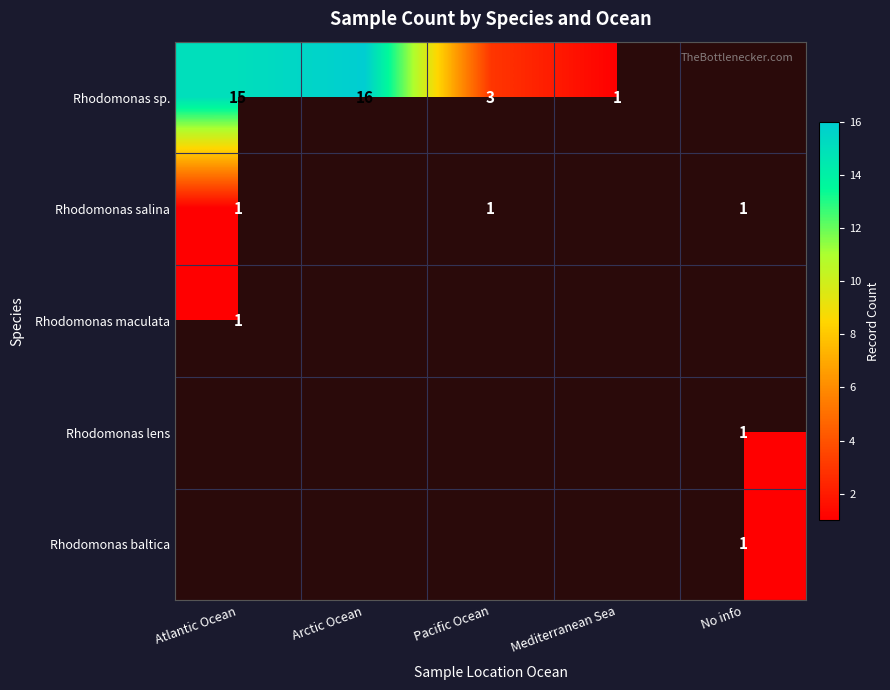

The value of Rhodomonas baltica at No info is 1. True or false?

True